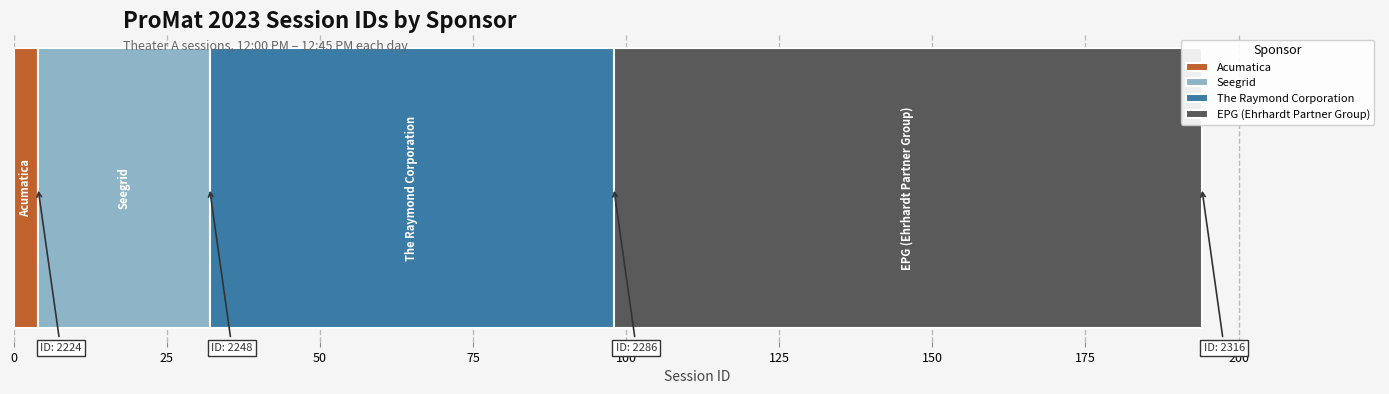

What are all the series names shown in the legend?

Acumatica, Seegrid, The Raymond Corporation, EPG (Ehrhardt Partner Group)